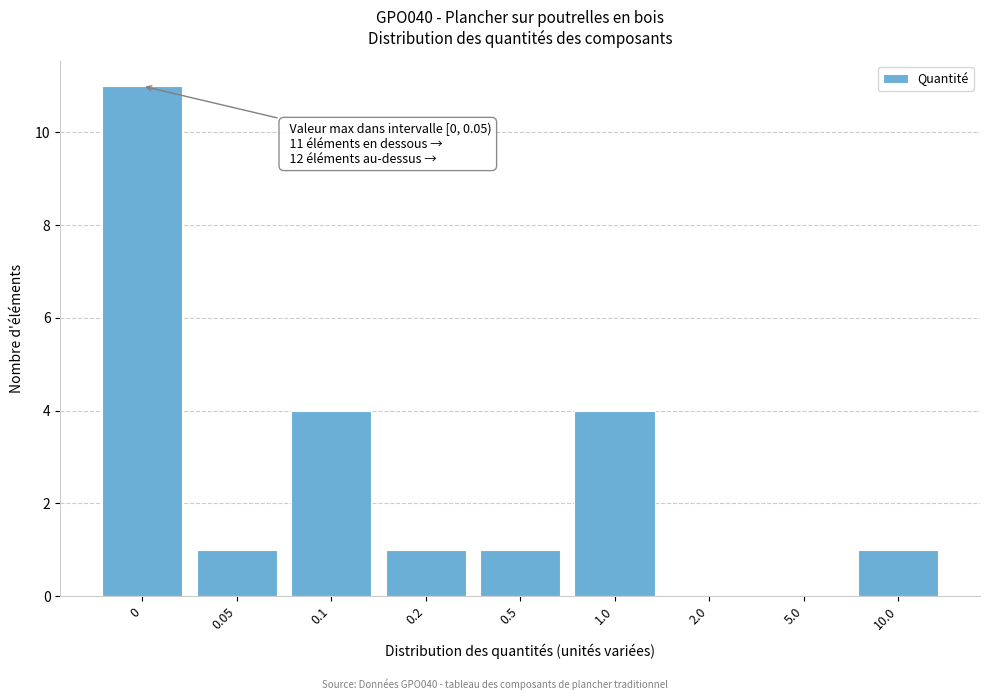

Reading right to left, what are all the values shown in this chart?

10.0=1	5.0=0	2.0=0	1.0=4	0.5=1	0.2=1	0.1=4	0.05=1	0=11